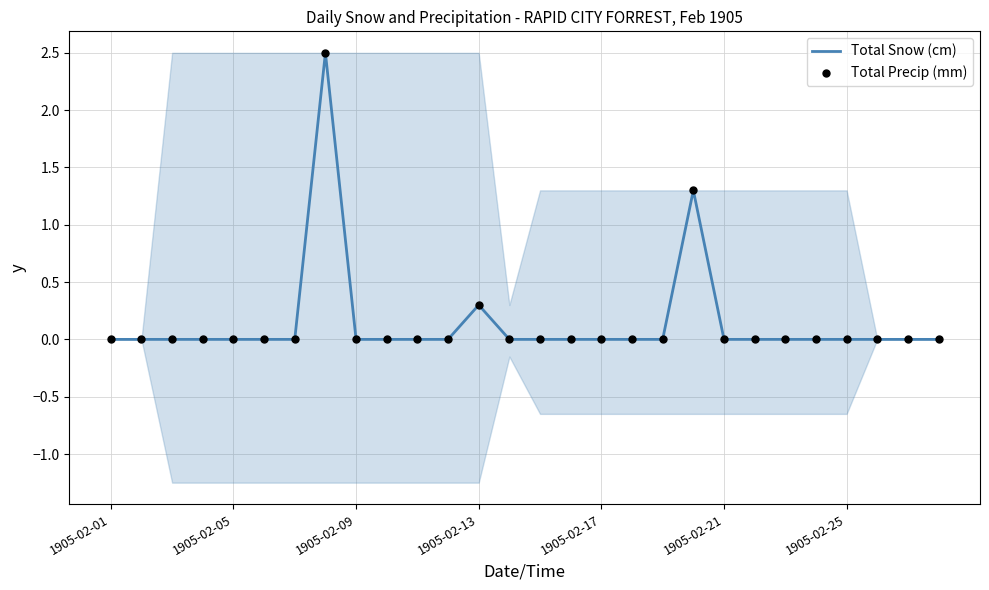

Is the value of Total Precip (mm) at 1905-02-01 greater than the value of Total Snow (cm) at 9?

No